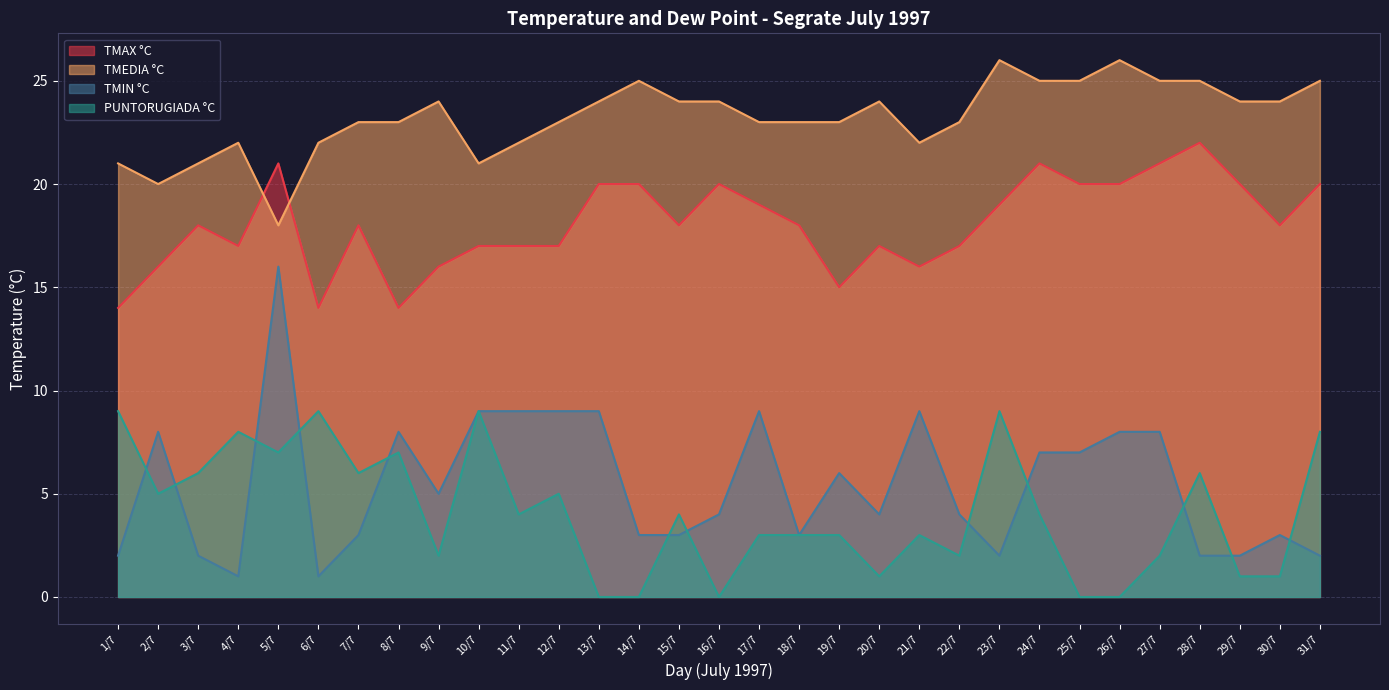

What position from the left is 4/7?

4